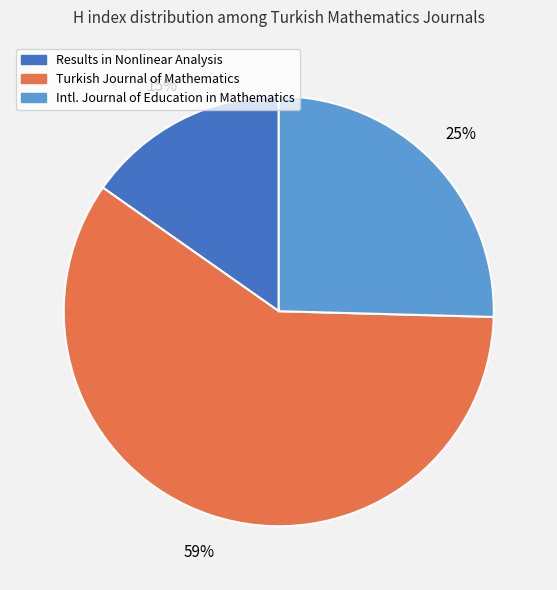

To the nearest percent, what is the average slice percentage?

33%